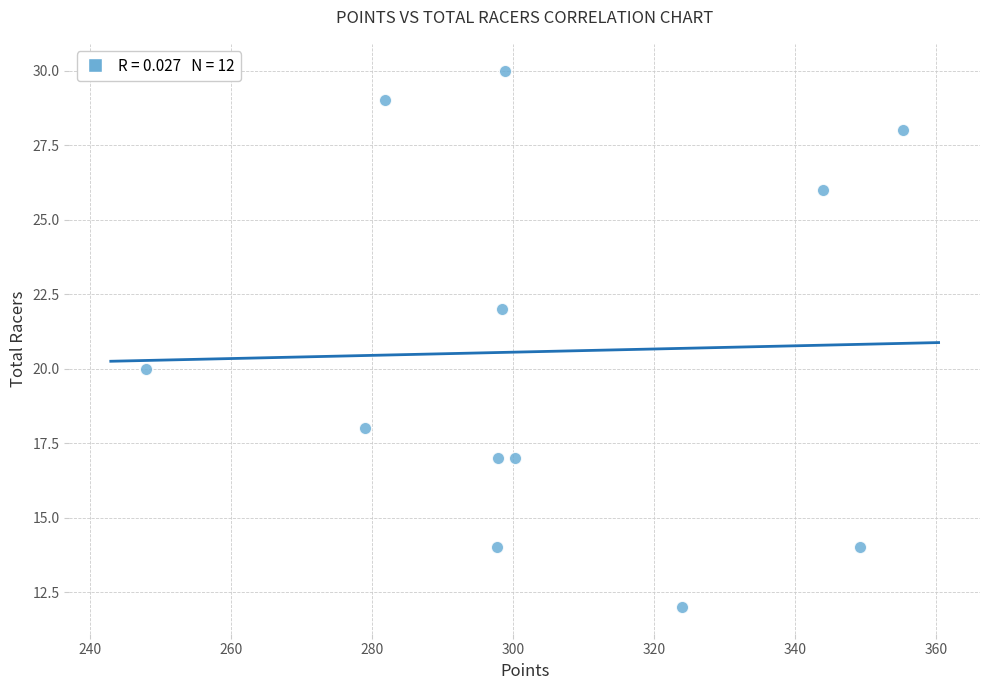

What is the range of Y values (max minus min)?

18